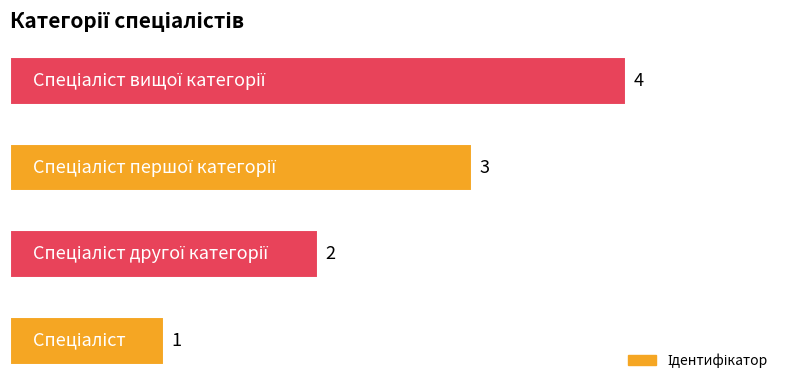

How many series are shown in this chart?

1